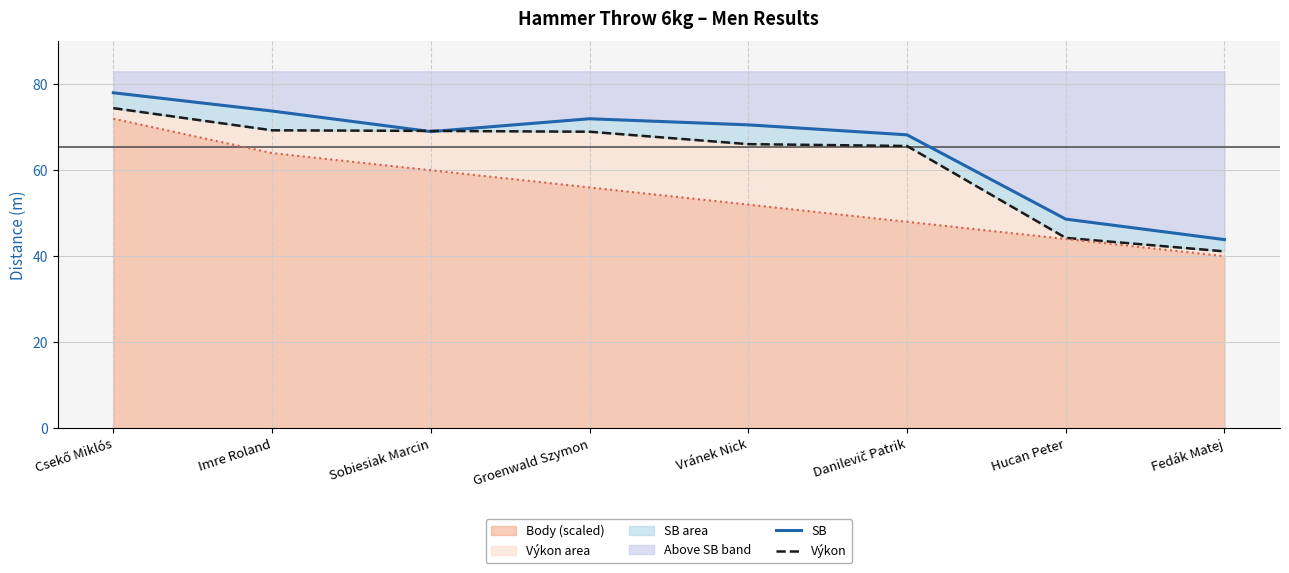

At which label does Výkon reach its peak?

Csekő Miklós